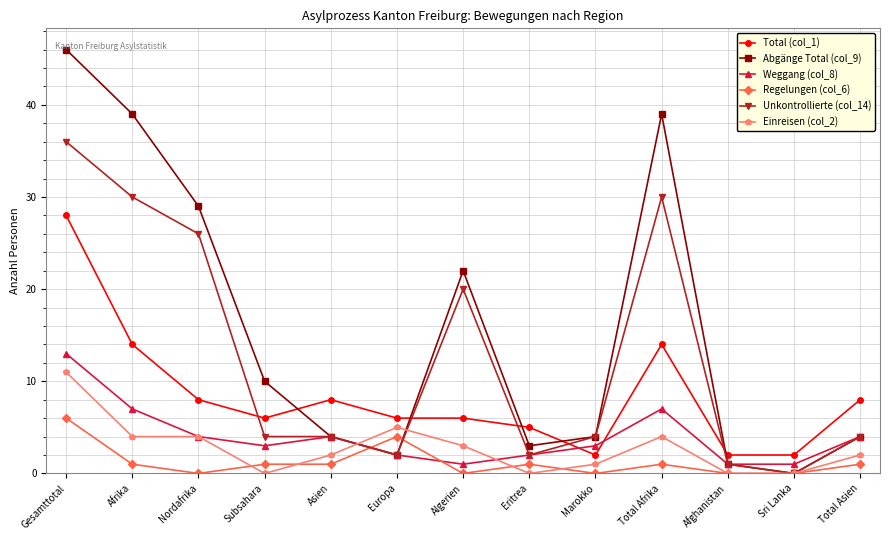

What is the difference between the maximum and minimum values in the Einreisen (col_2) series?

11